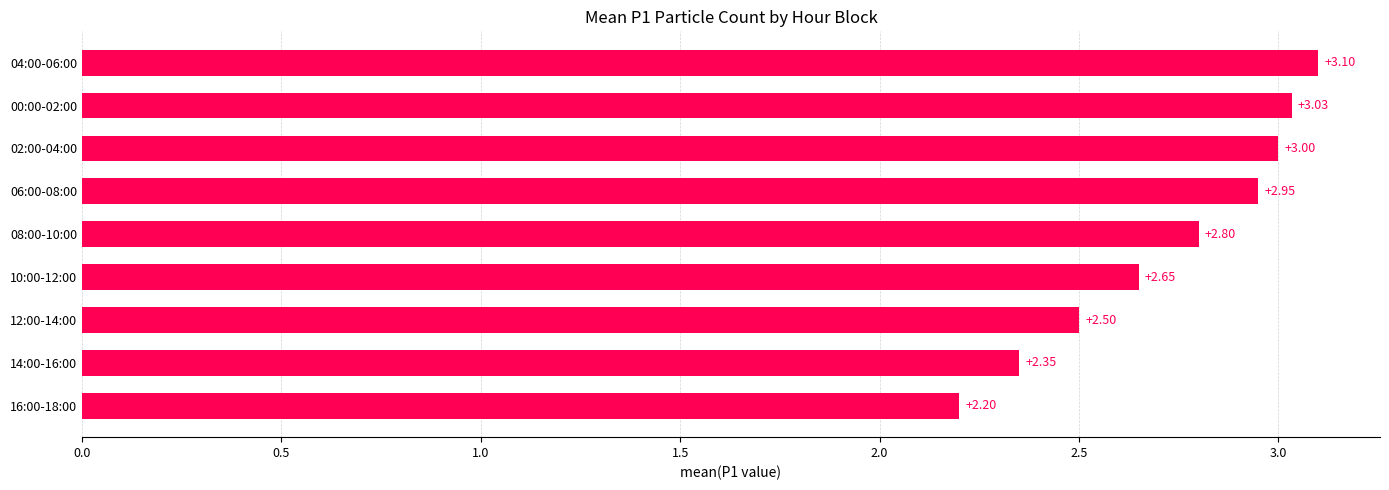

Rank the categories by value from lowest to highest.

16:00-18:00, 14:00-16:00, 12:00-14:00, 10:00-12:00, 08:00-10:00, 06:00-08:00, 02:00-04:00, 00:00-02:00, 04:00-06:00